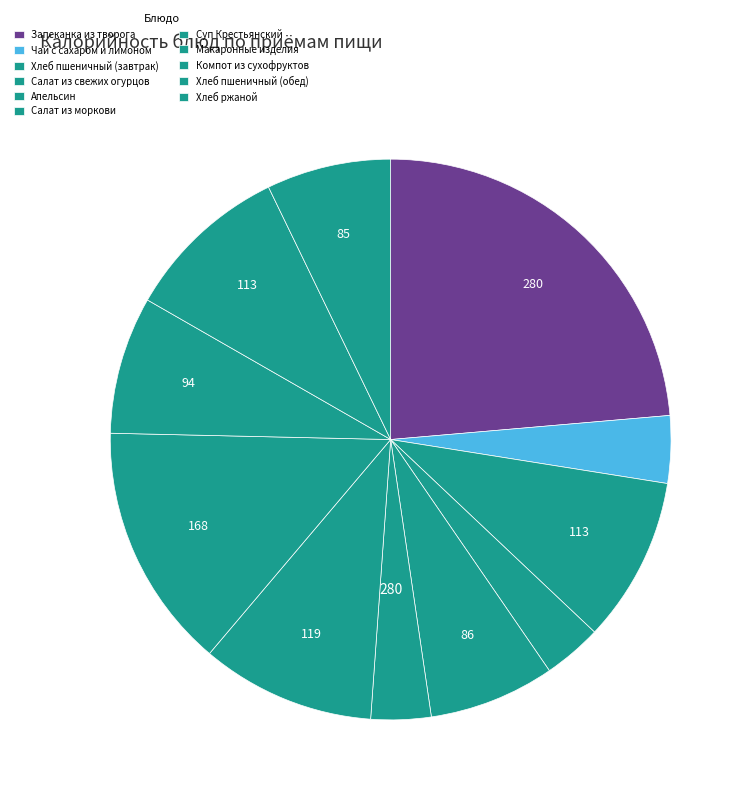

Count the number of slices in the pie.

11